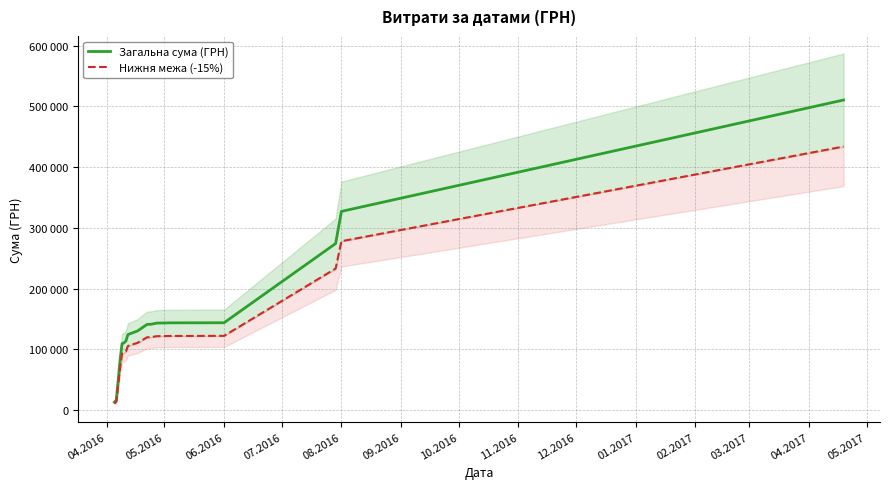

How many distinct data groups are displayed?

2